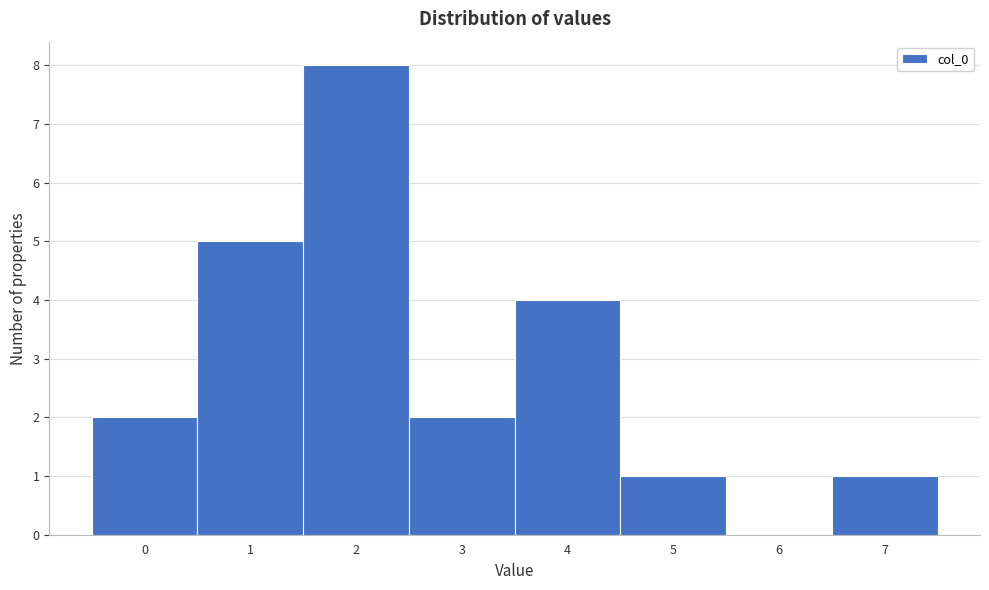

Reading left to right, transcribe this chart: for each bar, give the range it covers on the x-axis and its height. The values are not printed on the chart, so give them approximately, as read against the axis.

-0.5 to 0.5: 2
0.5 to 1.5: 5
1.5 to 2.5: 8
2.5 to 3.5: 2
3.5 to 4.5: 4
4.5 to 5.5: 1
5.5 to 6.5: 0
6.5 to 7.5: 1